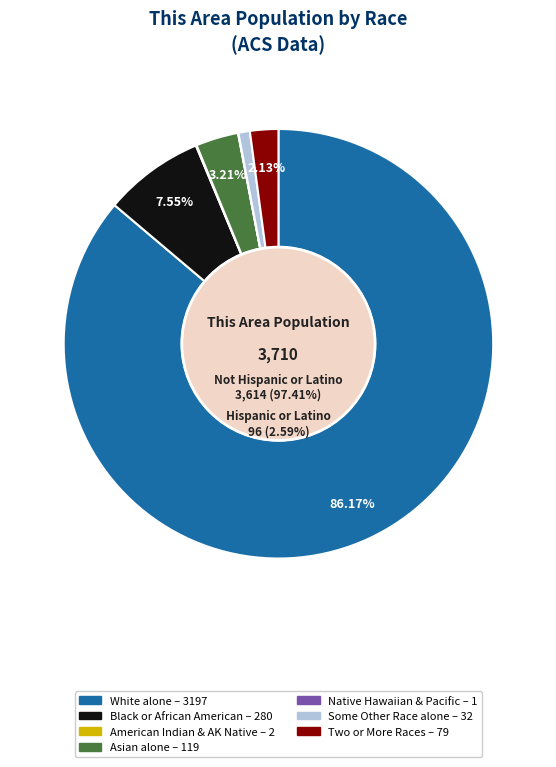

What is the total percentage of Two or More Races and Native Hawaiian and Other Pacific?

2.2%